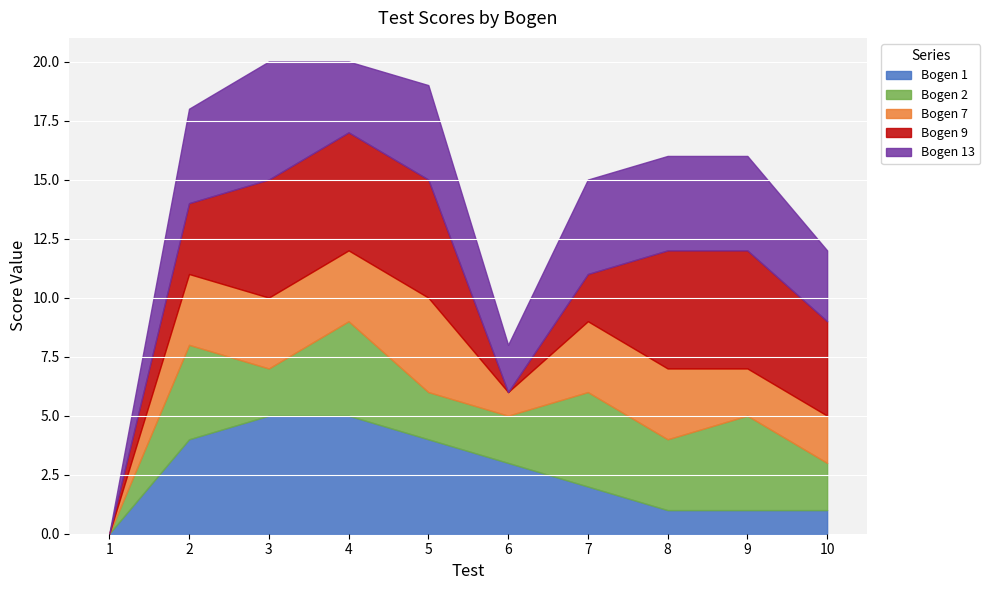

The value of Bogen 1 at 1 is 0. True or false?

True